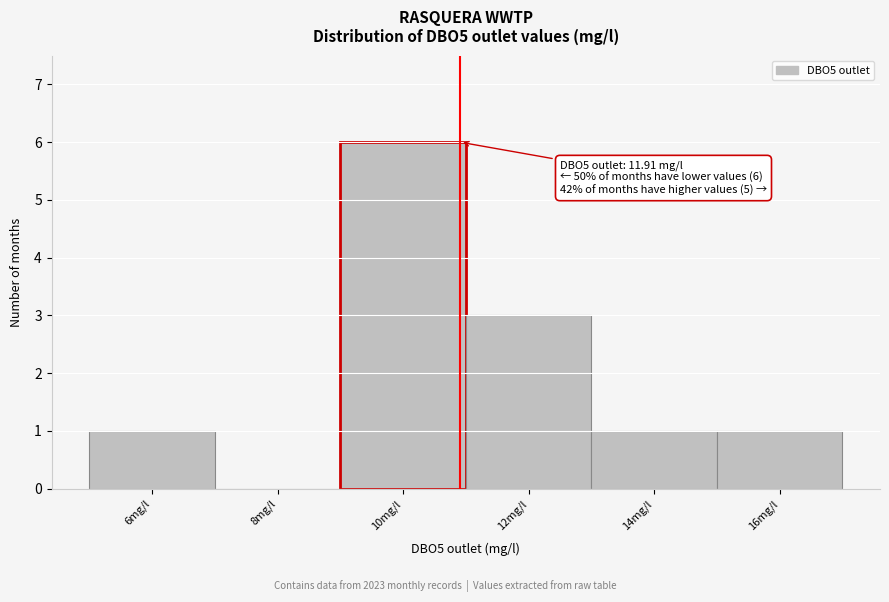

Reading right to left, what are all the values shown in this chart?

16mg/l=1	14mg/l=1	12mg/l=3	10mg/l=6	8mg/l=0	6mg/l=1